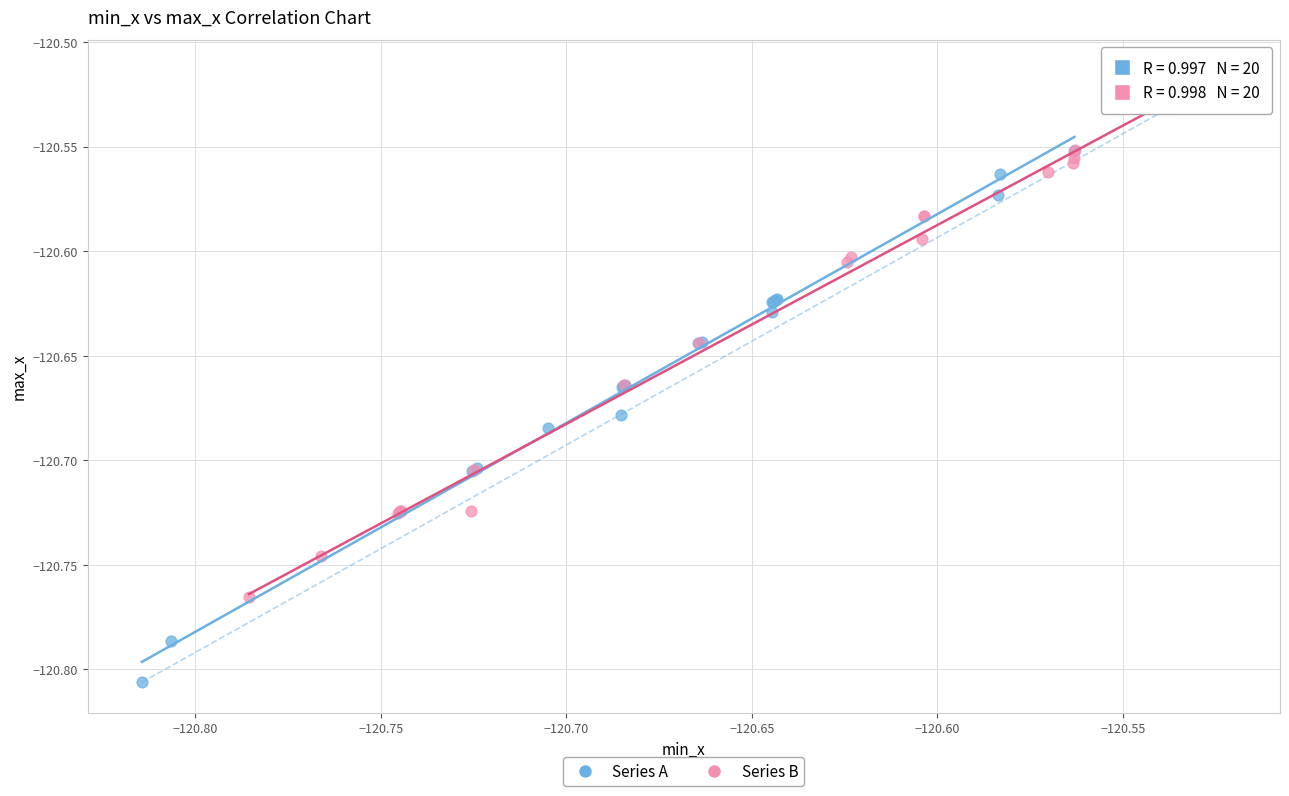

Which series reaches the maximum Y coordinate?

Series B